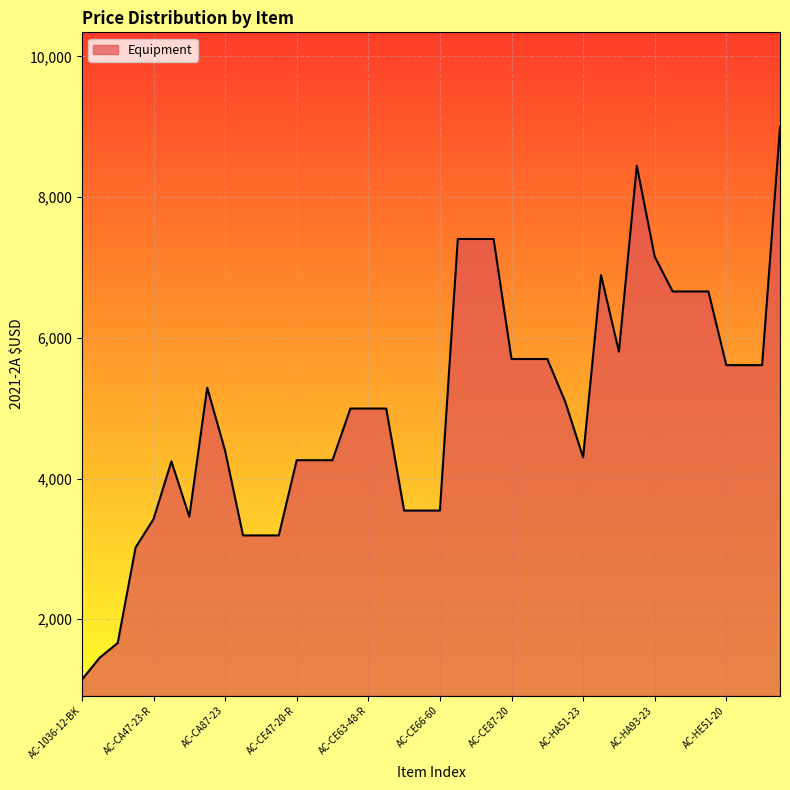

What is the difference between the maximum and minimum values?

7850